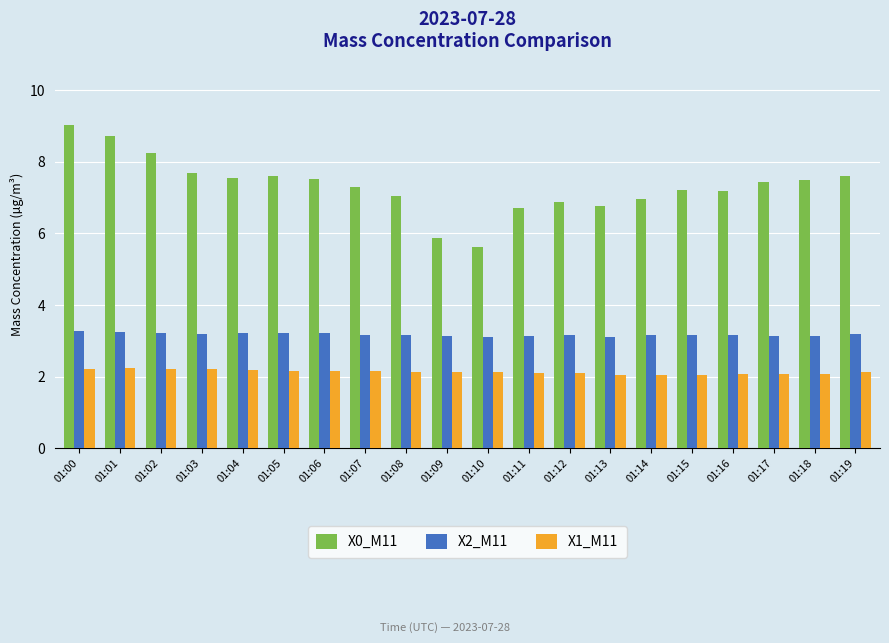

Which series changed the most between 01:04 and 01:09?

X0_M11